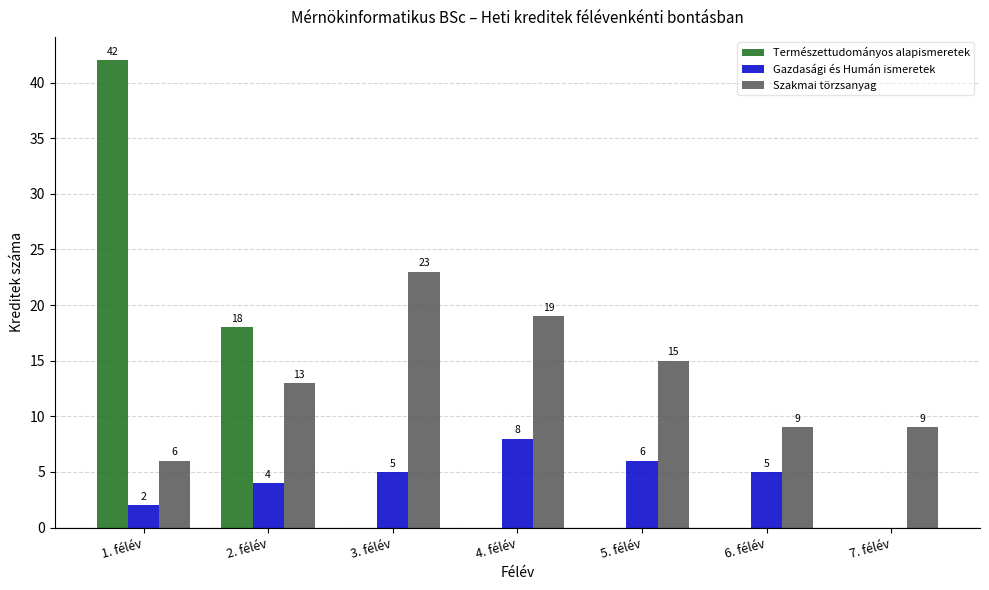

What is the sum of all Természettudományos alapismeretek values?

60